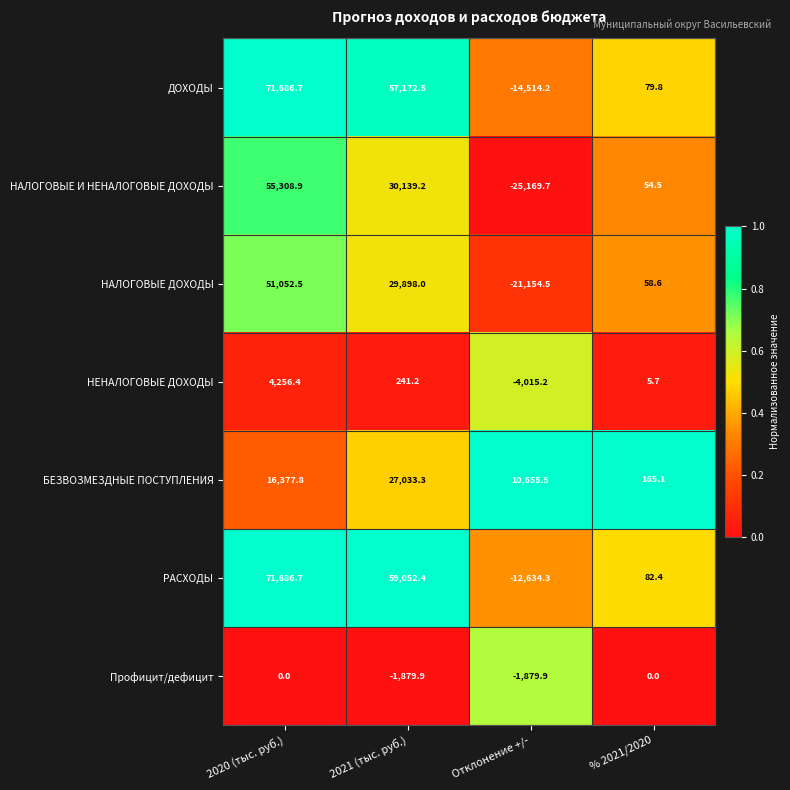

What is the difference between the НАЛОГОВЫЕ И НЕНАЛОГОВЫЕ ДОХОДЫ values at 2021 (тыс. руб.) and % 2021/2020?

30084.7